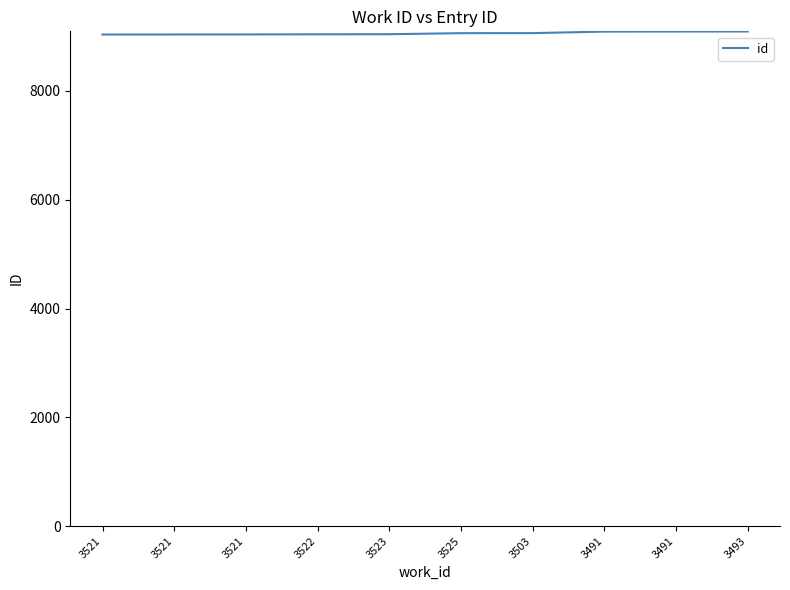

What is the difference between the maximum and minimum values?

56